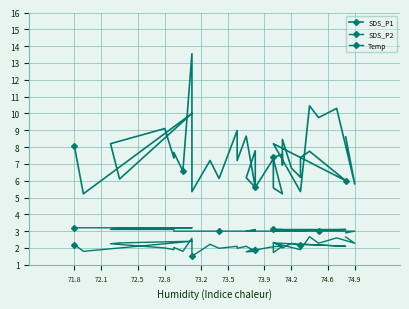

What is the spread (max minus min) of values at 74.2?

5.7